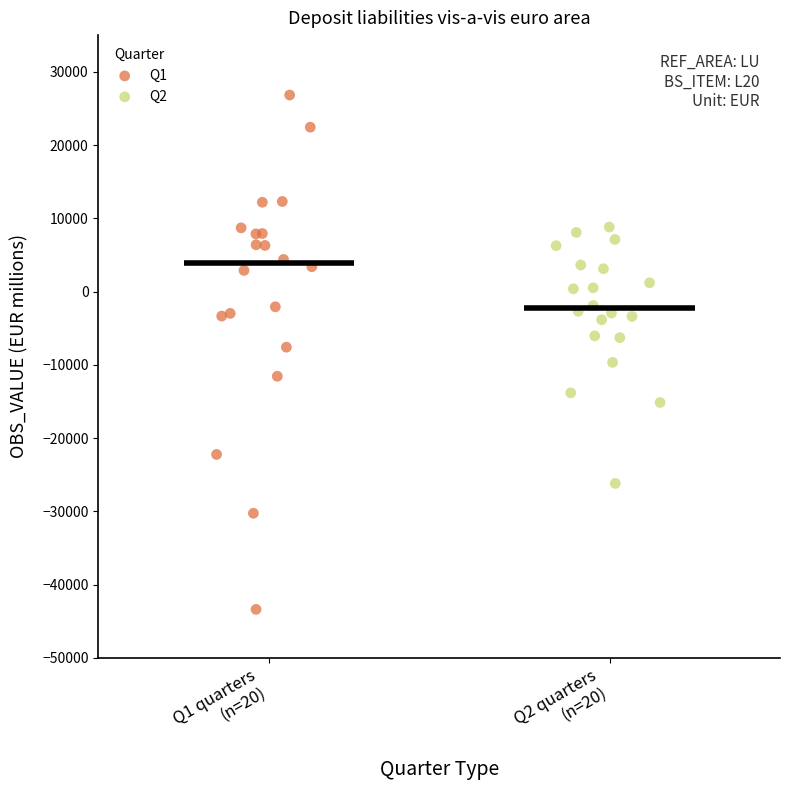

Which series has the largest Y range (max minus min)?

Q1